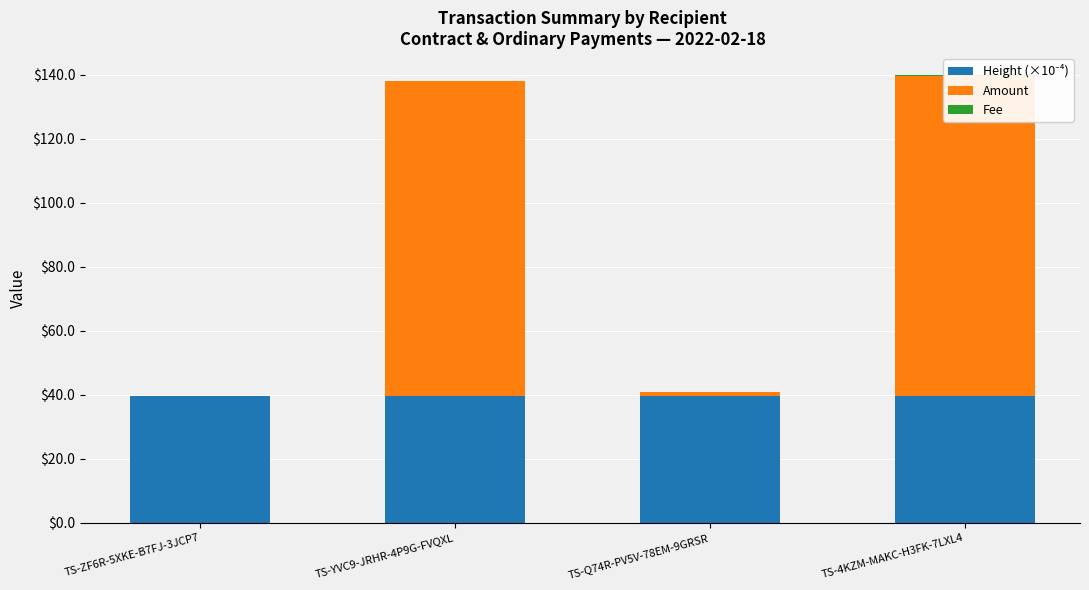

What is the spread (max minus min) of values at TS-ZF6R-5XKE-B7FJ-3JCP7?

39.5